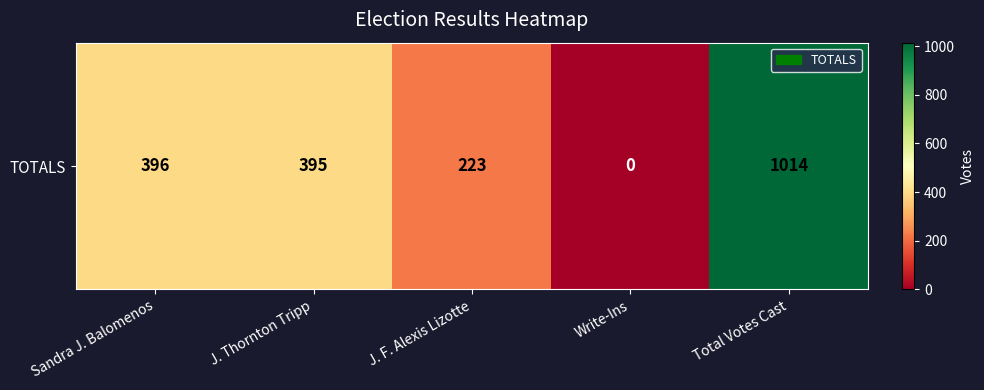

List the labels in order of value, largest first.

Total Votes Cast, Sandra J. Balomenos, J. Thornton Tripp, J. F. Alexis Lizotte, Write-Ins